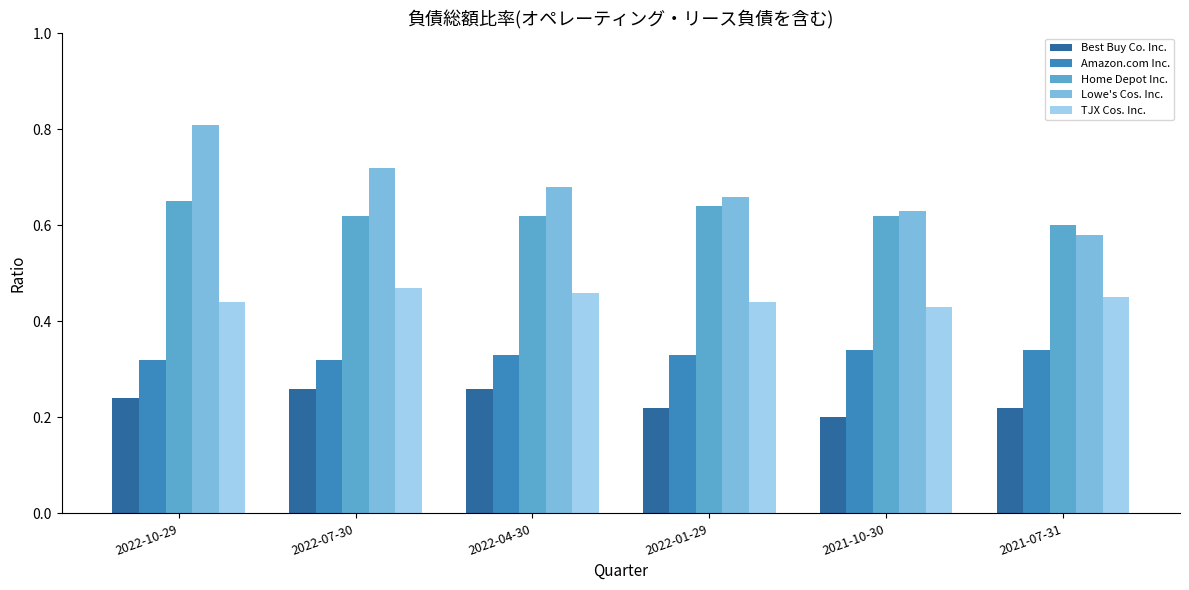

Which category has the highest value across all series?

2022-10-29